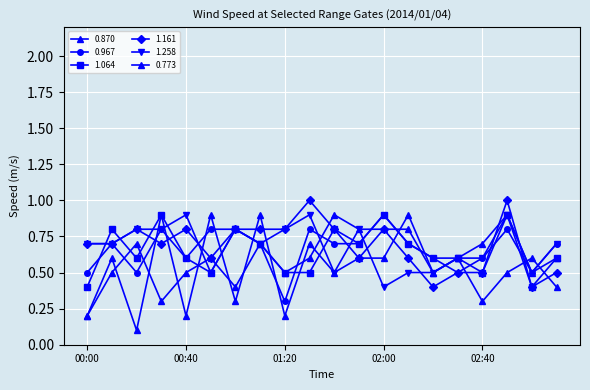

How many categories are shown in the chart?

20